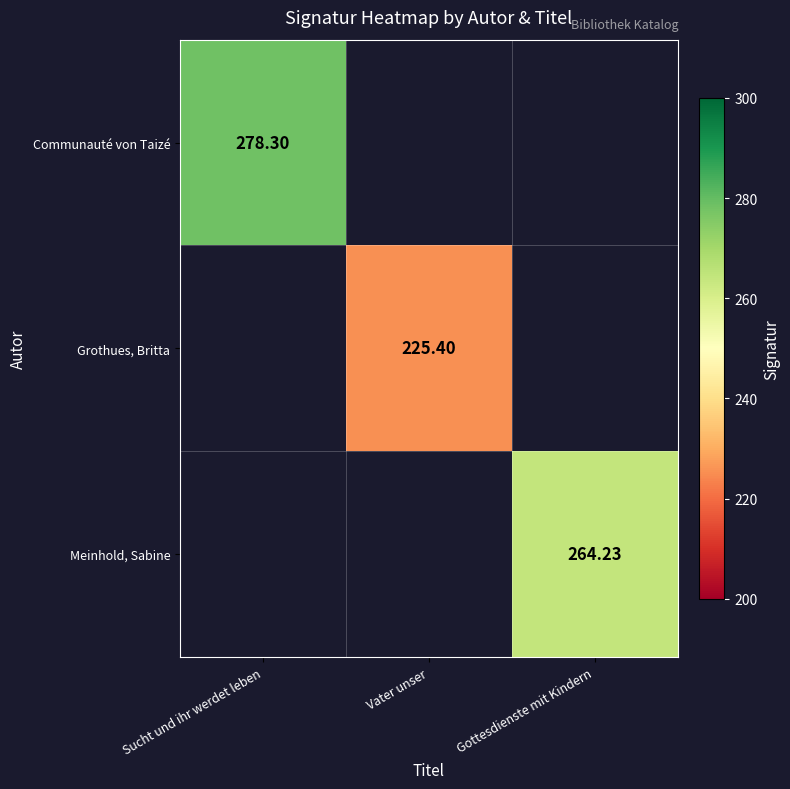

Between Vater unser and Gottesdienste mit Kindern, which is larger?

Gottesdienste mit Kindern